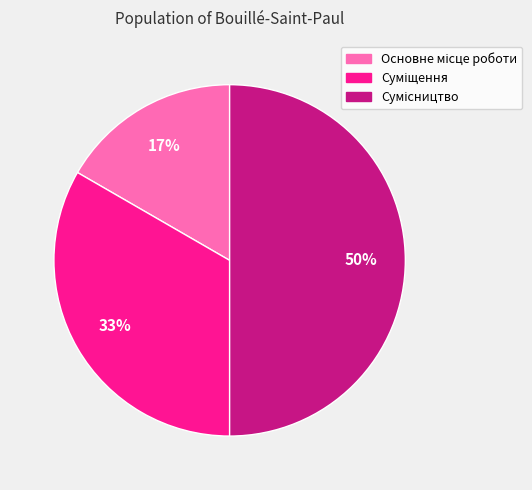

To the nearest percent, what is the average slice percentage?

33%